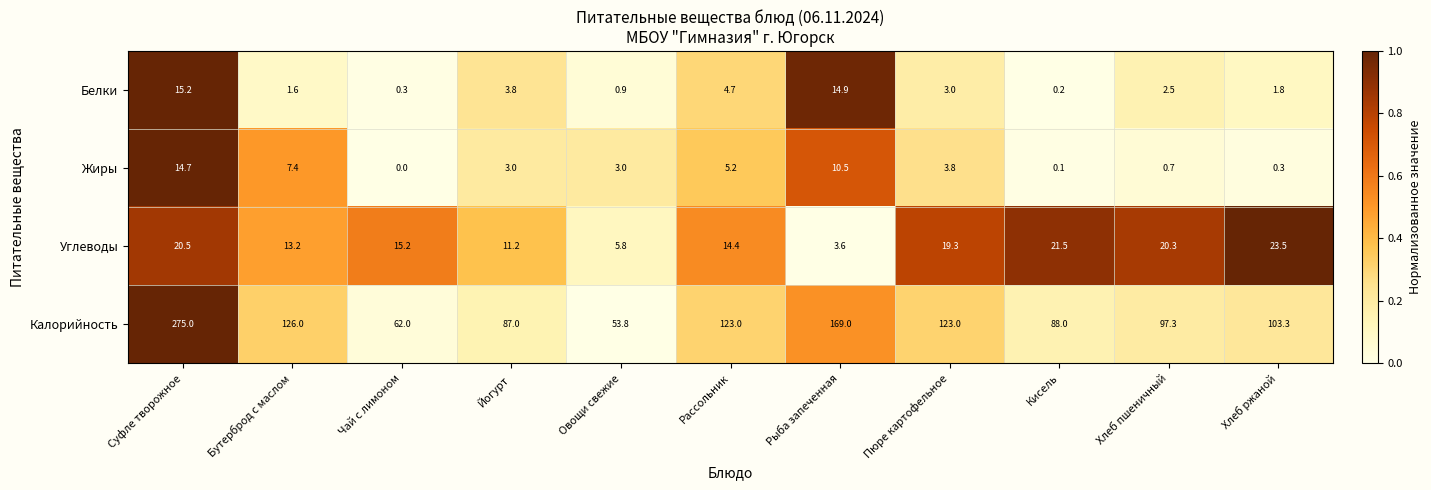

What is the average value of the Калорийность series?

118.9